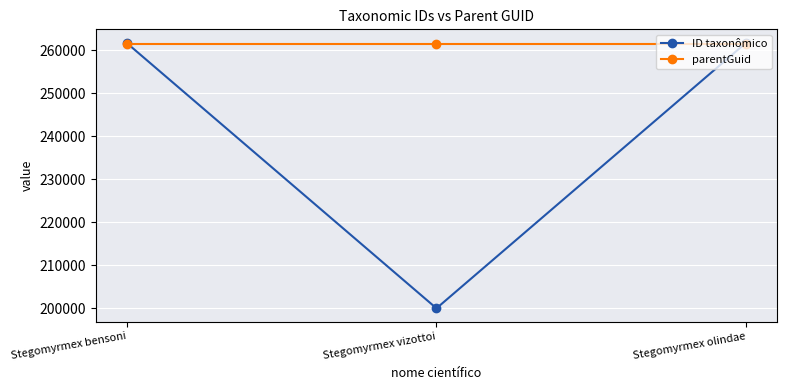

Does the chart display data point markers on the line(s)?

Yes